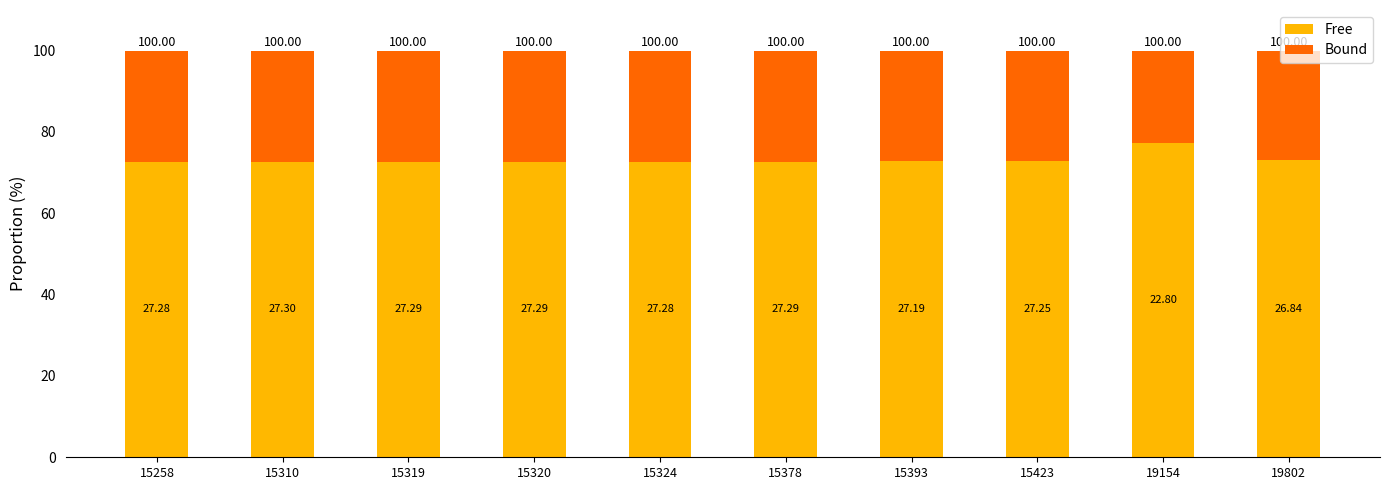

What is the total value across all series at 15258?

100.0